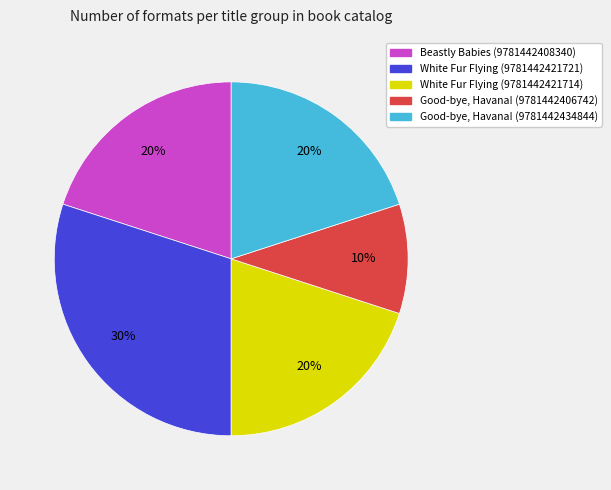

Is White Fur Flying (9781442421721) the majority of the pie?

No